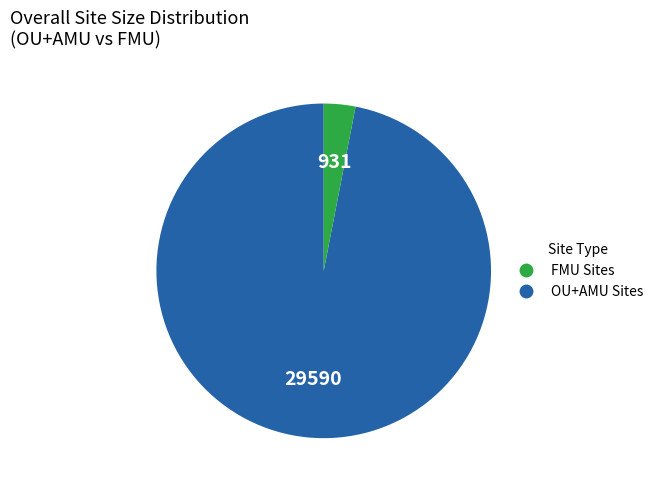

Is there a majority slice in this chart?

Yes